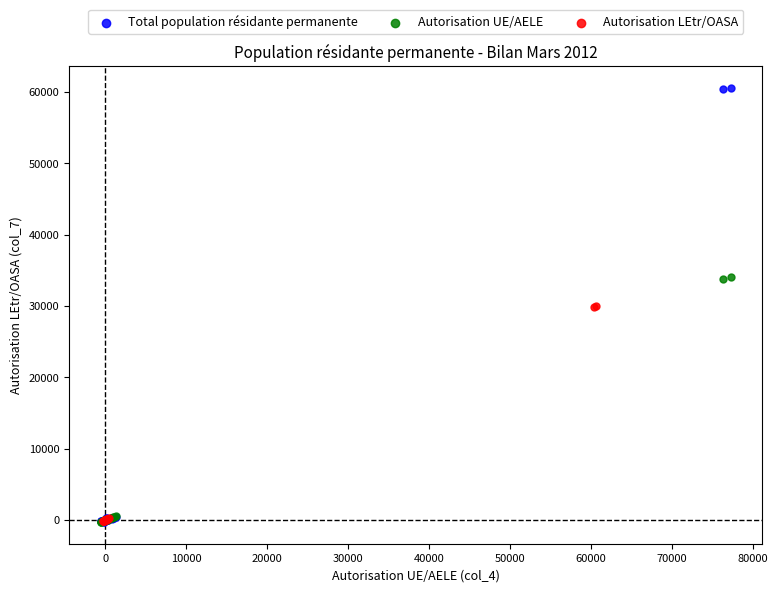

What are all the series names shown in the legend?

Total population résidante permanente, Autorisation UE/AELE, Autorisation LEtr/OASA